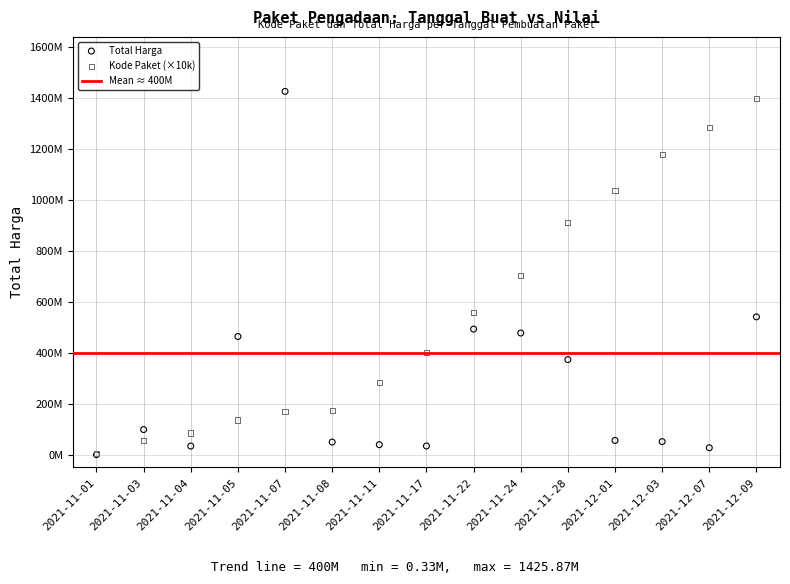

Which series contains the lowest Y value?

Total Harga (juta)